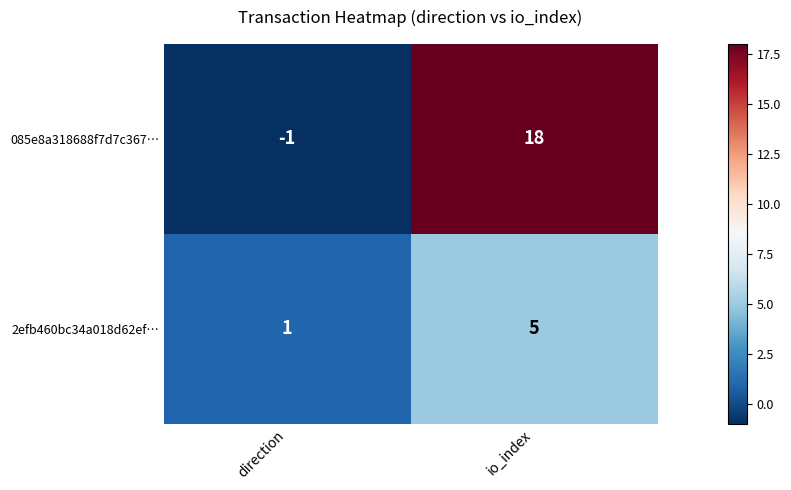

Which category has the lowest value in the 085e8a318688f7d7c367… series?

direction